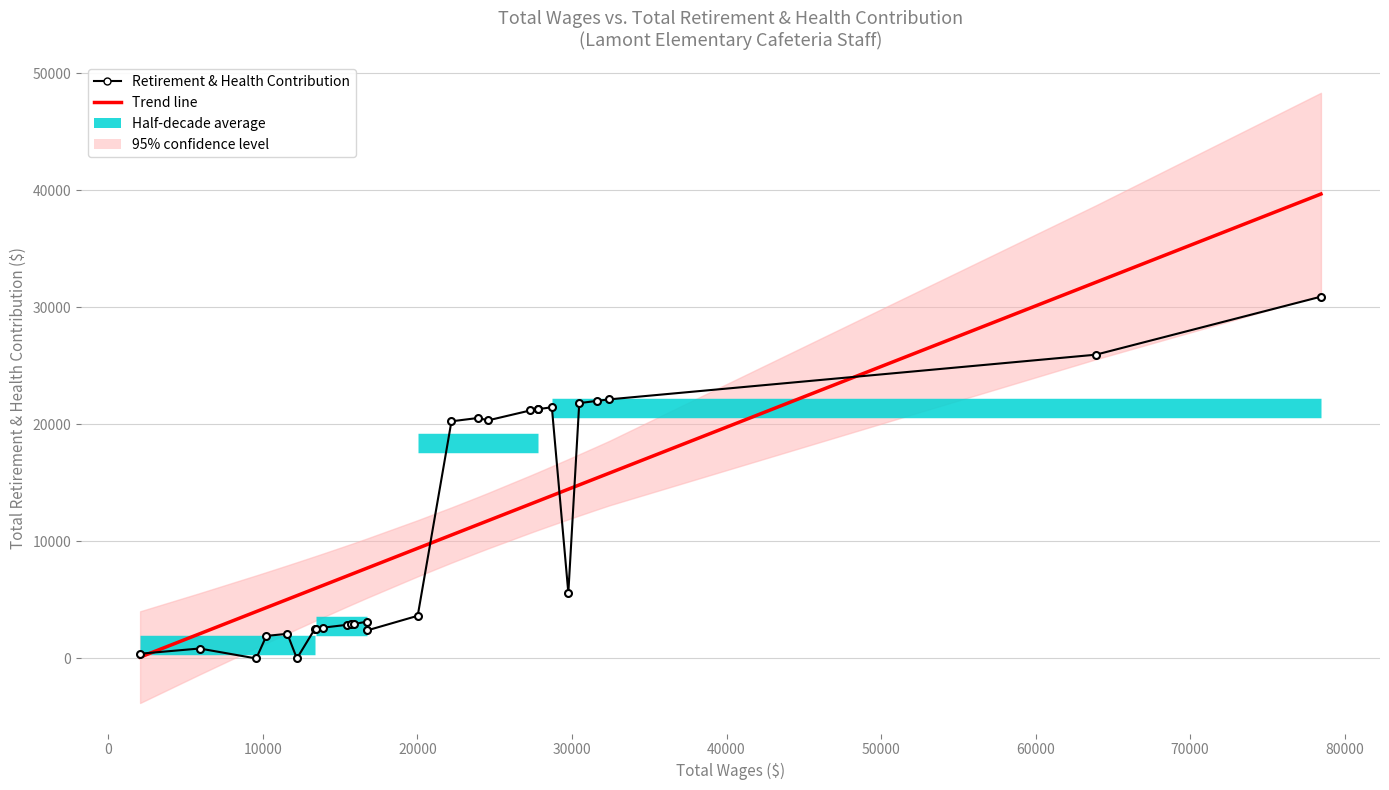

True or false: Total Wages and Total Retirement & Health Contribution intersect in this chart.

False